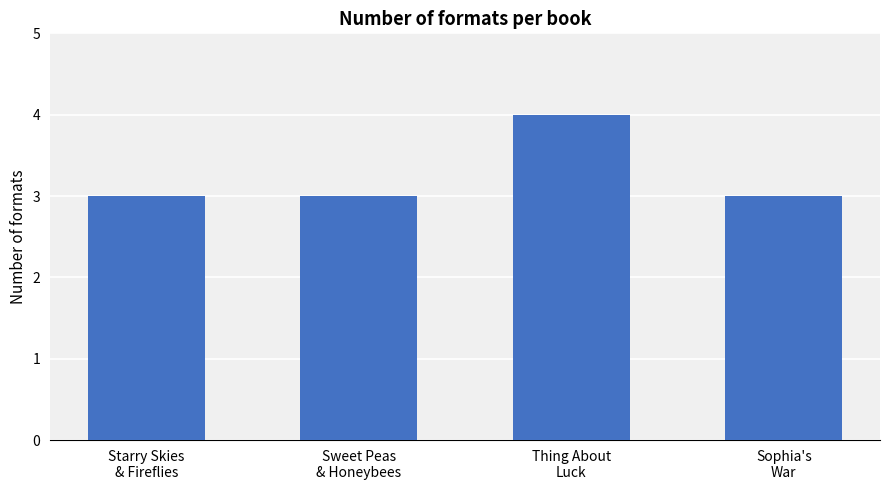

Which has a higher value, Sophia's
War or Thing About
Luck?

Thing About
Luck